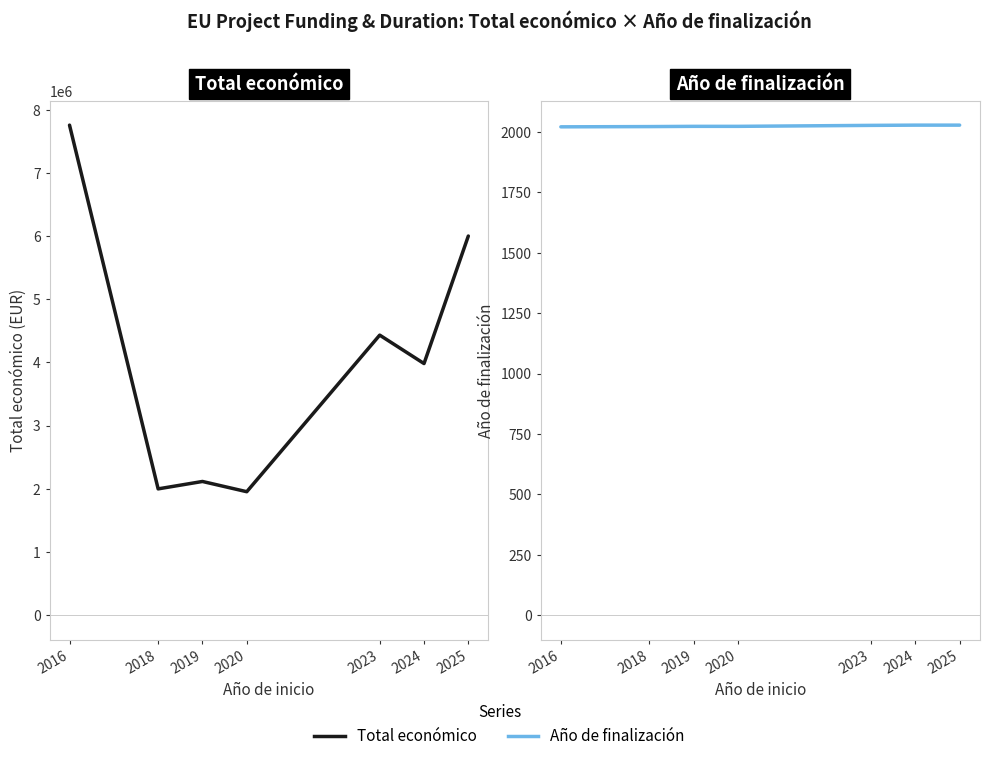

Rank the categories by Total económico value from lowest to highest.

2020, 2018, 2019, 2024, 2023, 2025, 2016